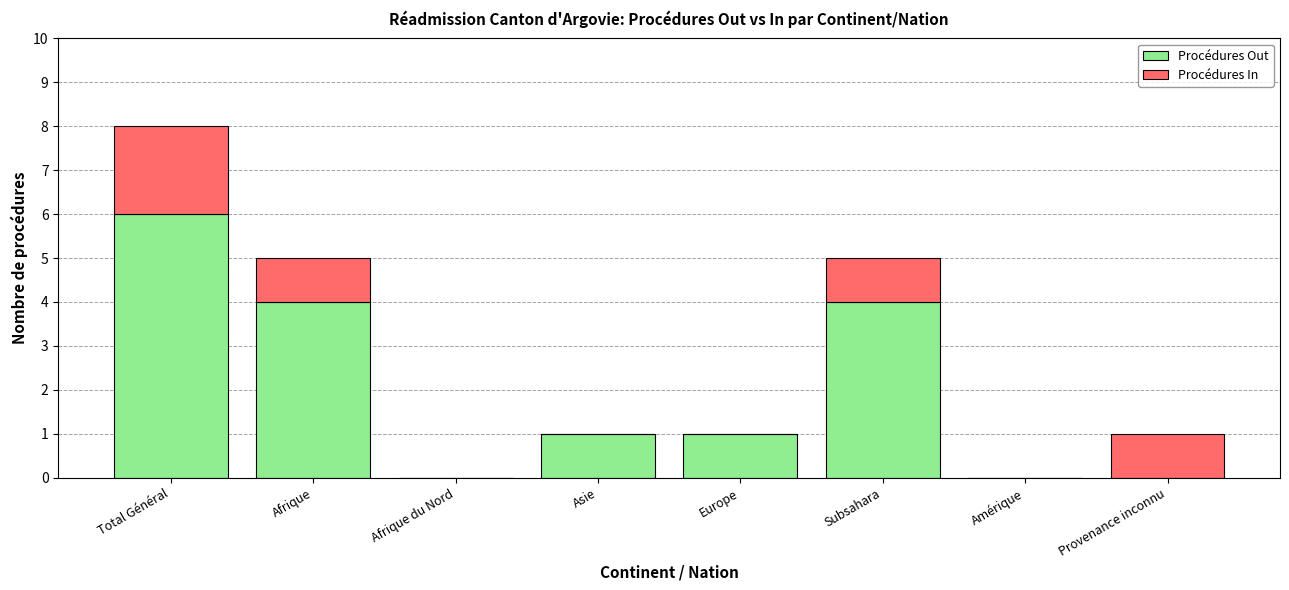

Is it true that Procédures Out equals 2 at Afrique du Nord?

False